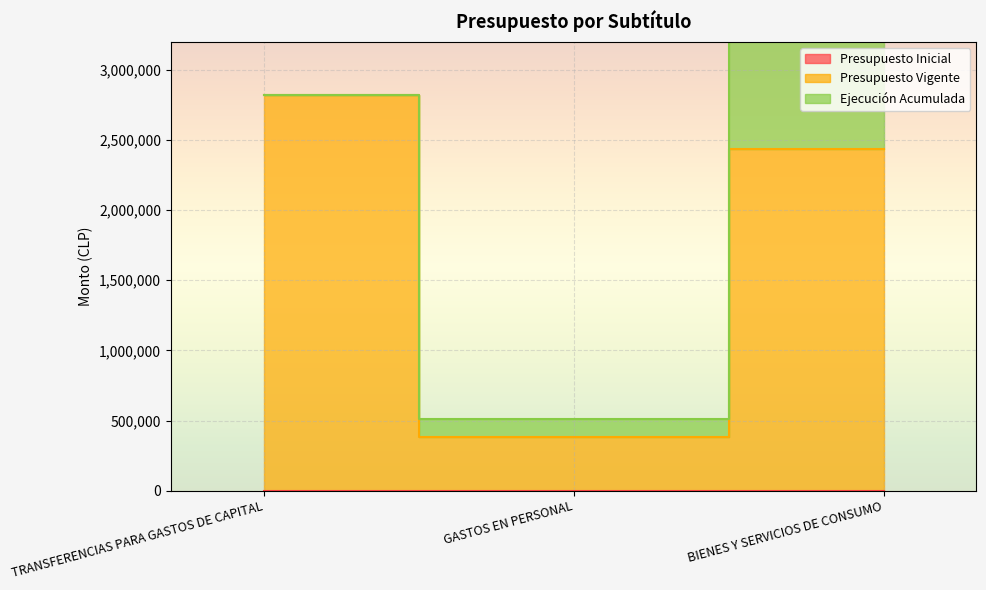

Reading left to right, list all the values displayed in this chart.

Presupuesto Inicial: 0	0	0
Presupuesto Vigente: 2818046	380348	2437698
Ejecución Acumulada: 0	128514	1576821